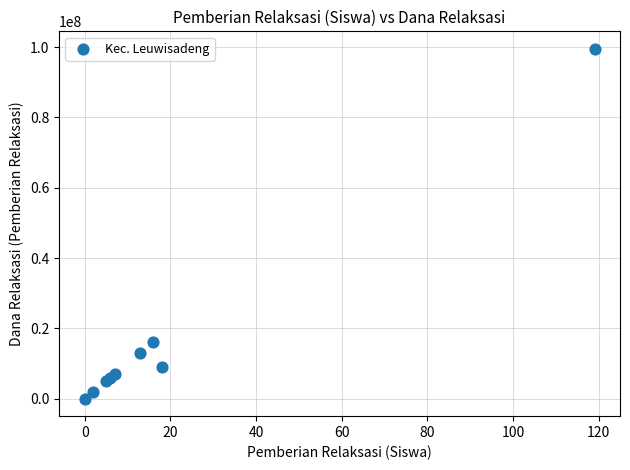

What Y value in the scatter plot is closest to 49750000?

16000000